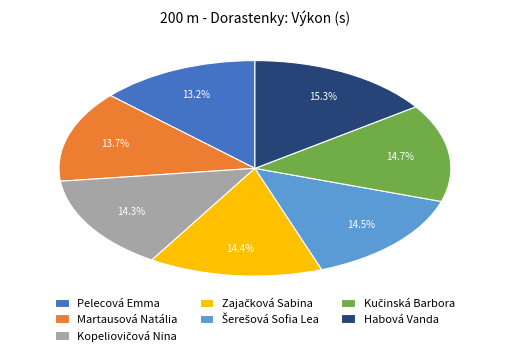

How many slices are in this pie chart?

7